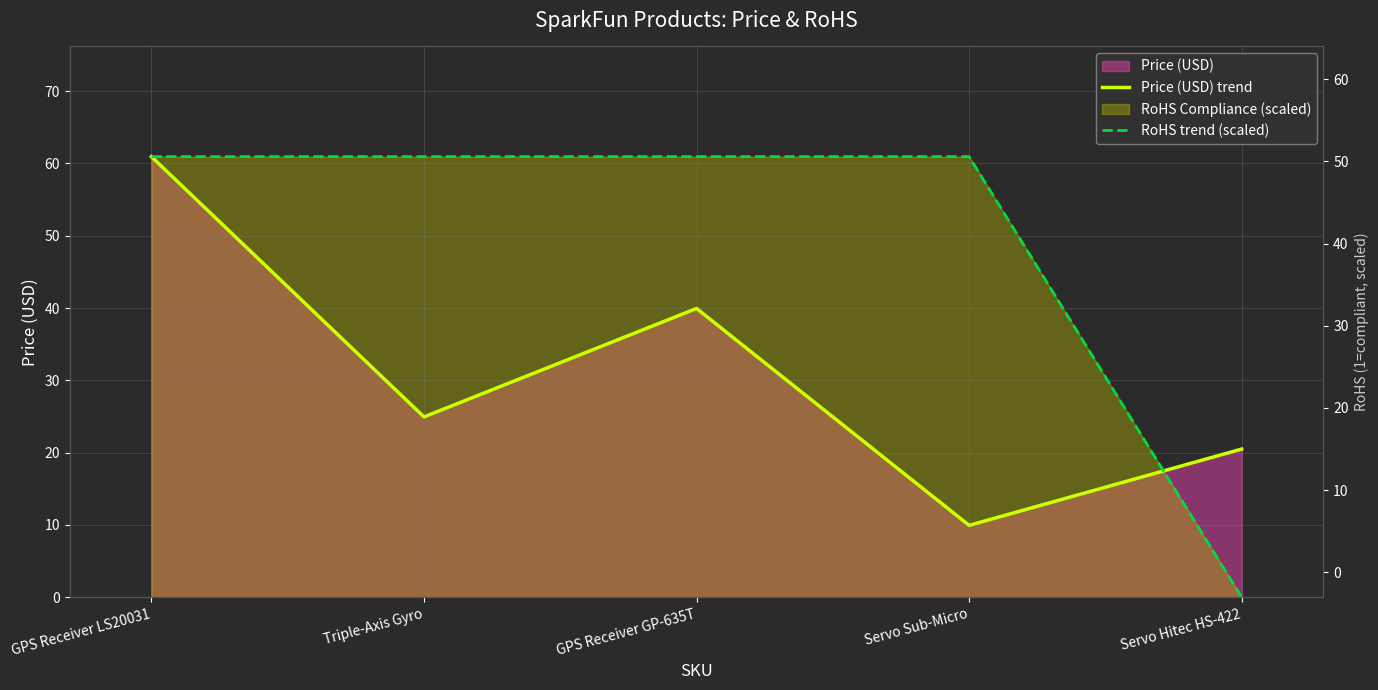

Between Servo Sub-Micro and Servo Hitec HS-422, which series saw the biggest shift?

RoHS trend (scaled)